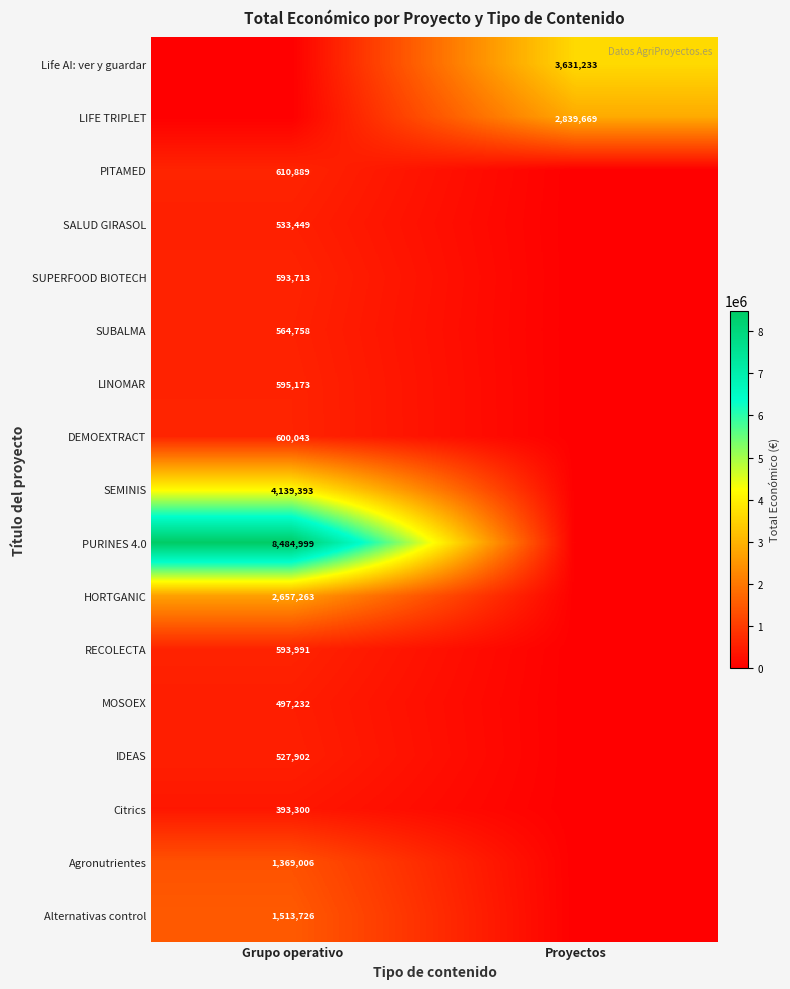

What is the difference between the highest and lowest values at Grupo operativo?

8484999